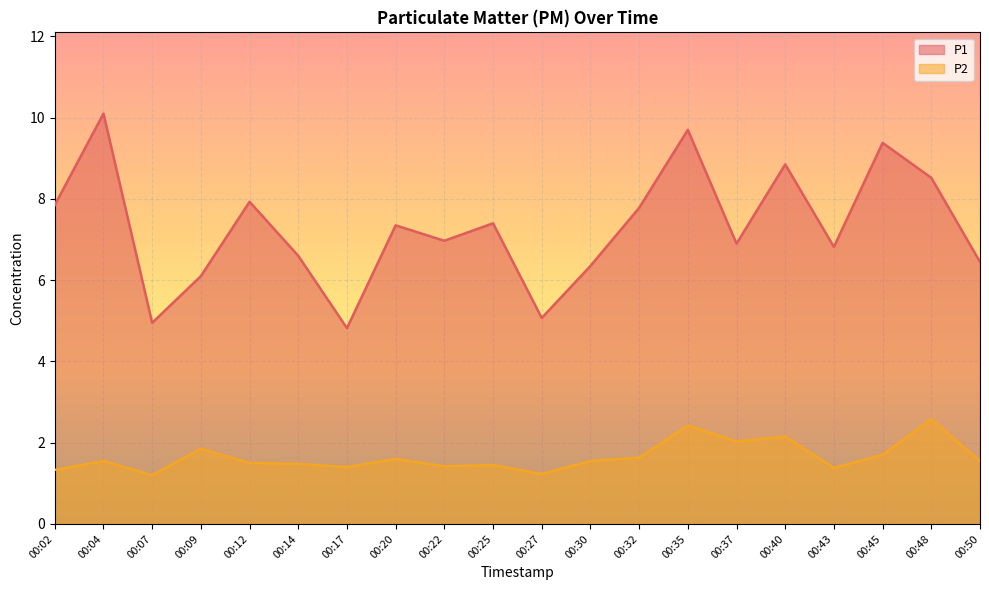

Rank the series by their maximum value, from highest to lowest.

P1, P2